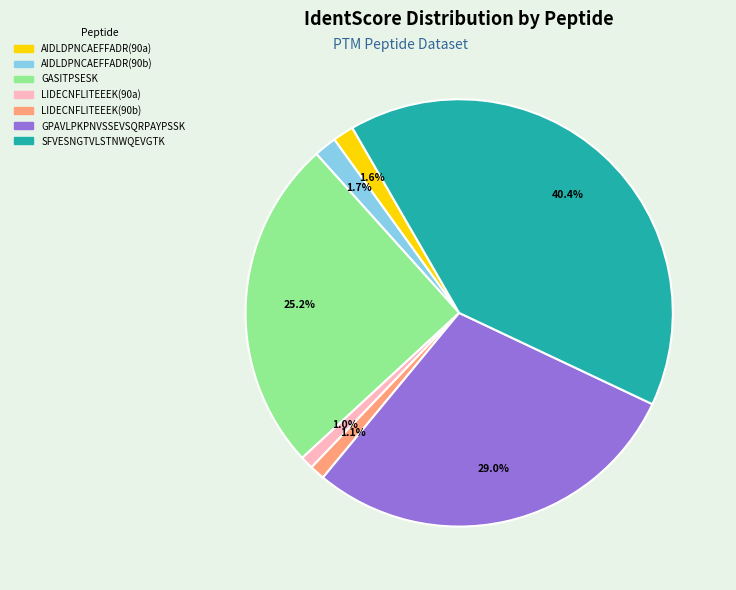

Is there a majority slice in this chart?

No